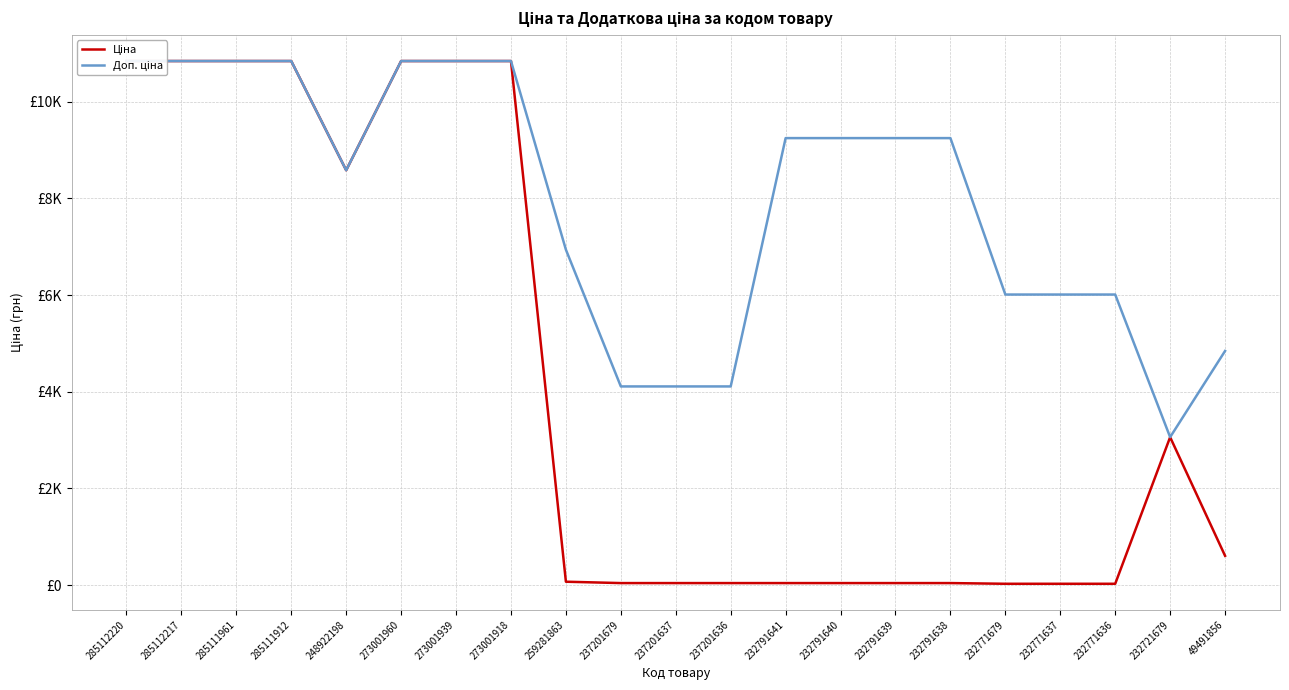

What is the highest value of the Доп. ціна series?

10840.1